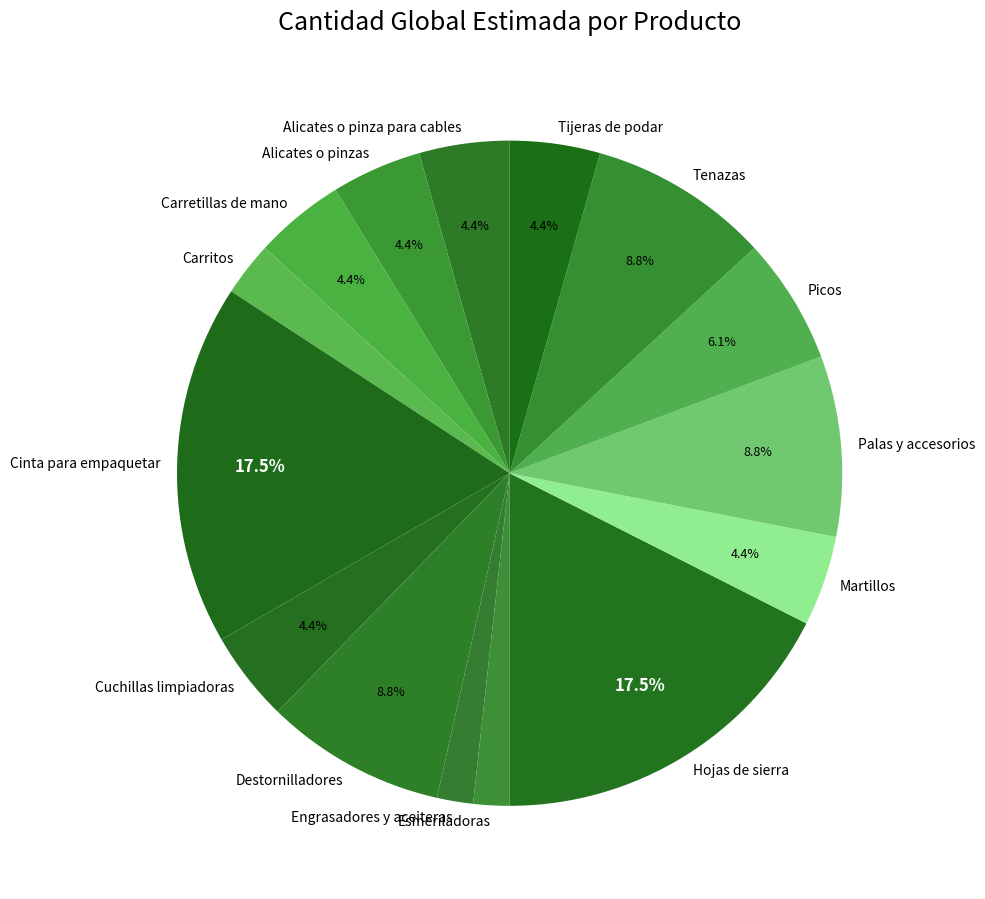

To the nearest percent, what is the combined percentage of Esmeriladoras and Tijeras de podar?

6%